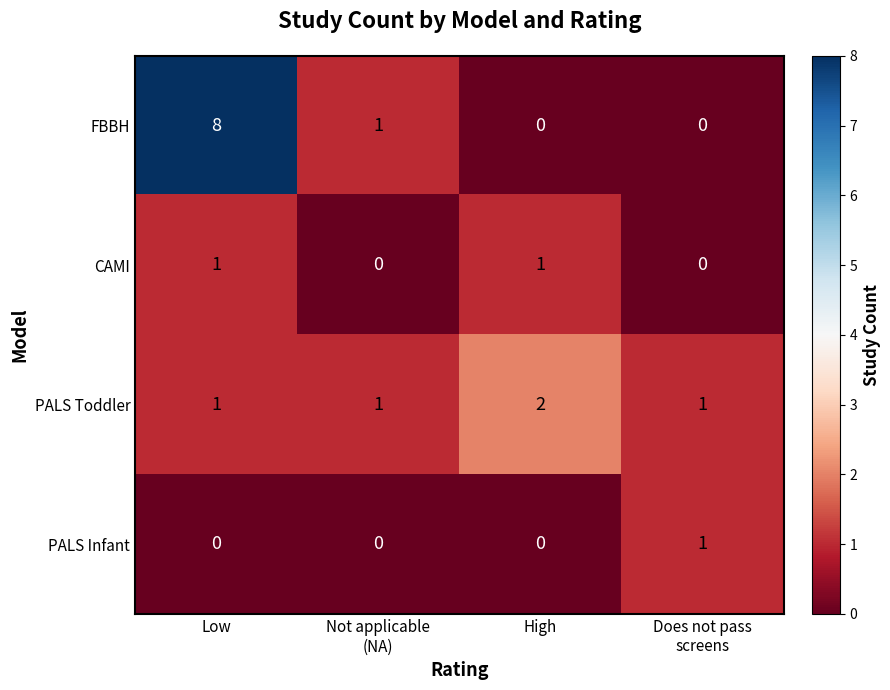

Count the number of data series in this chart.

4